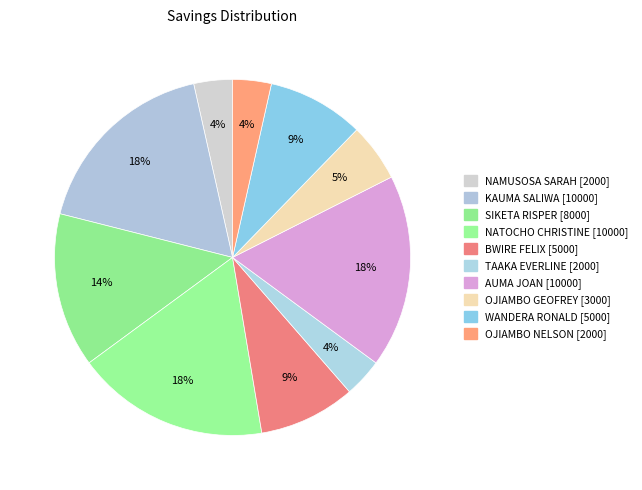

How many slices are in this pie chart?

10